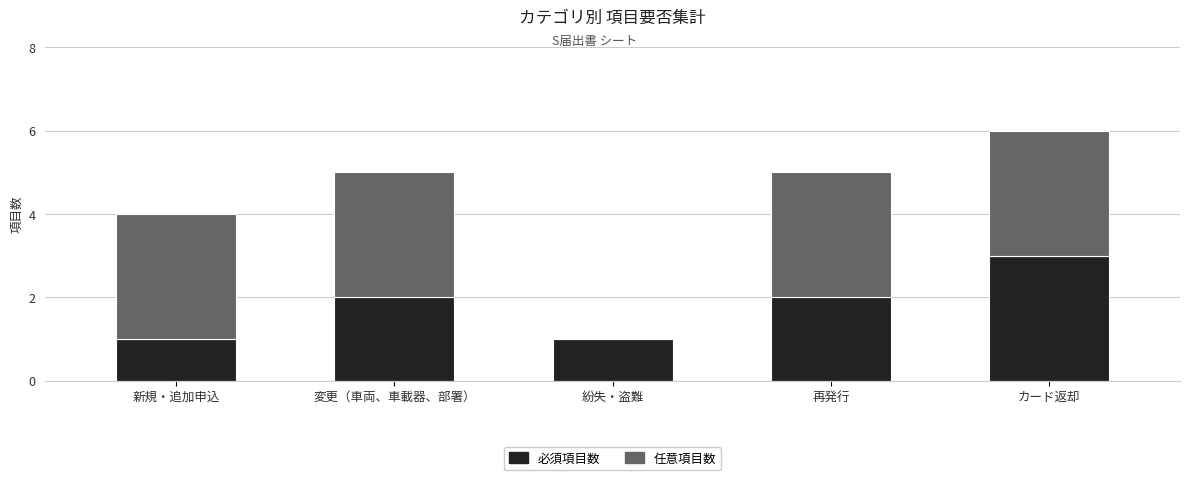

The value of 必須項目数 at カード返却 is 3. True or false?

True